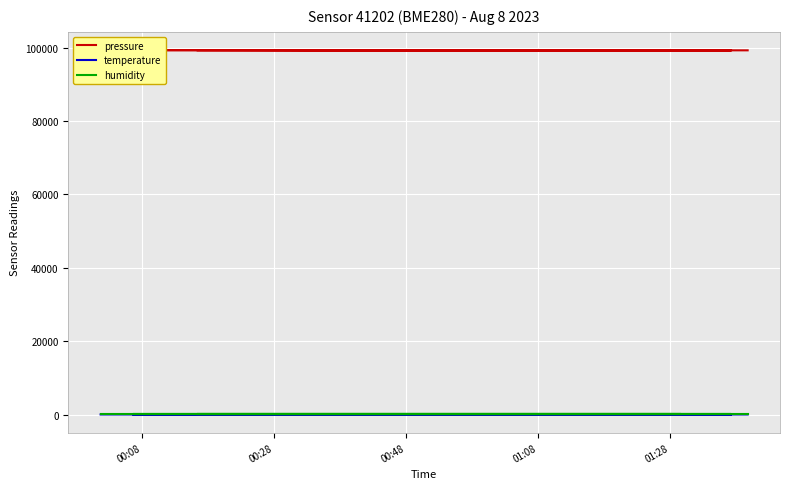

How many lines are shown in the chart?

3